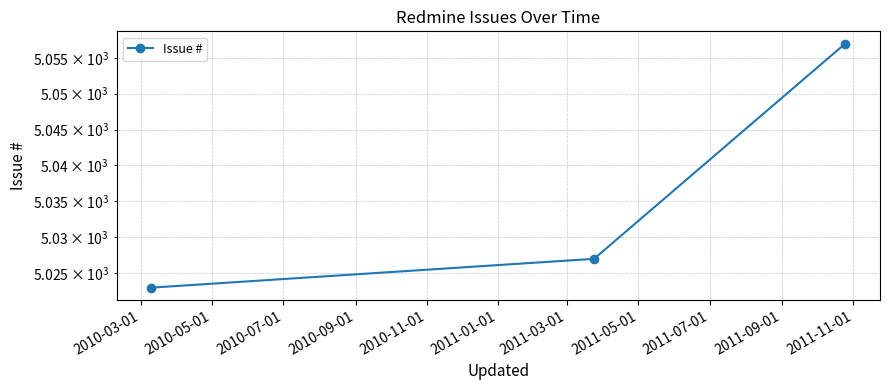

What position from the right is 2010-07-01?

1